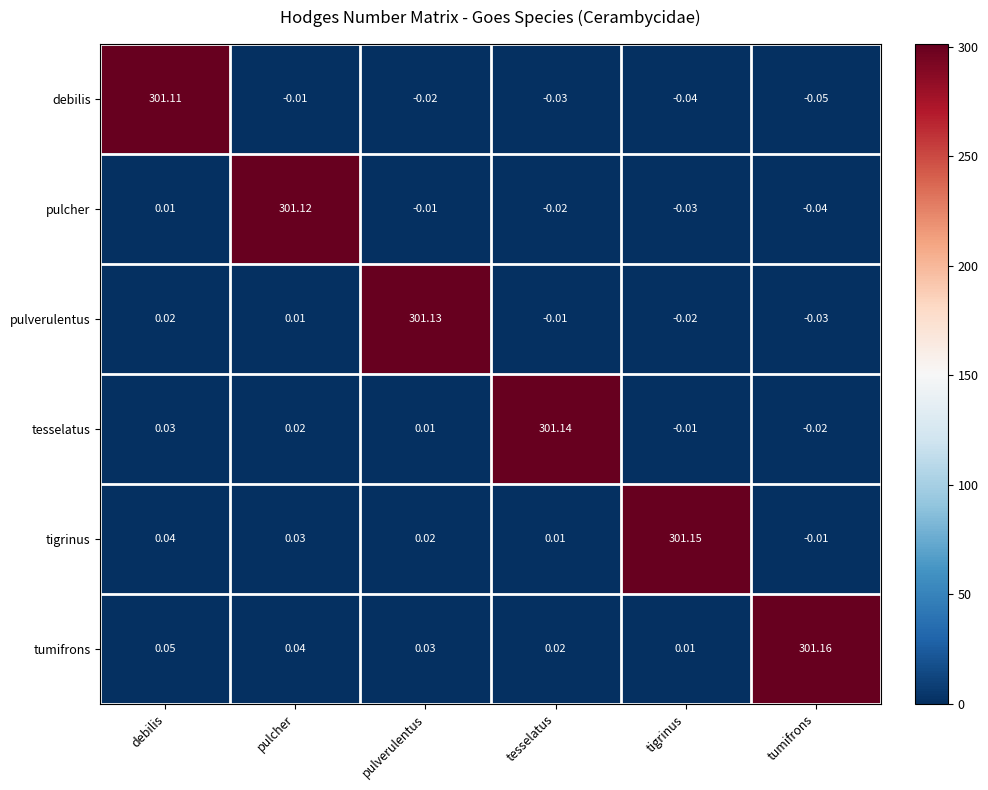

Between tesselatus and tigrinus, which series saw the biggest shift?

tesselatus